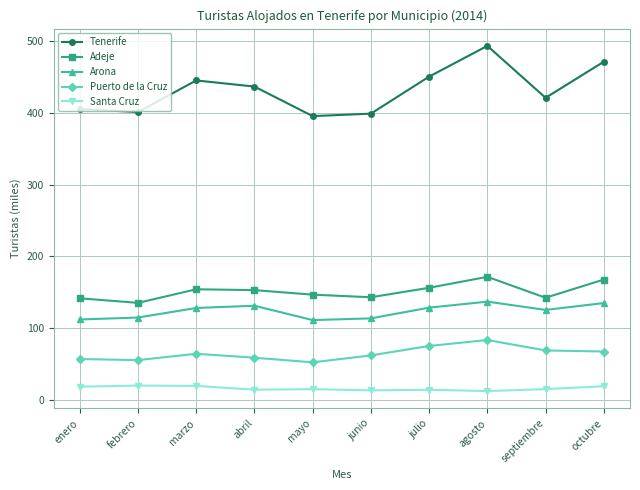

How many lines are shown in the chart?

5